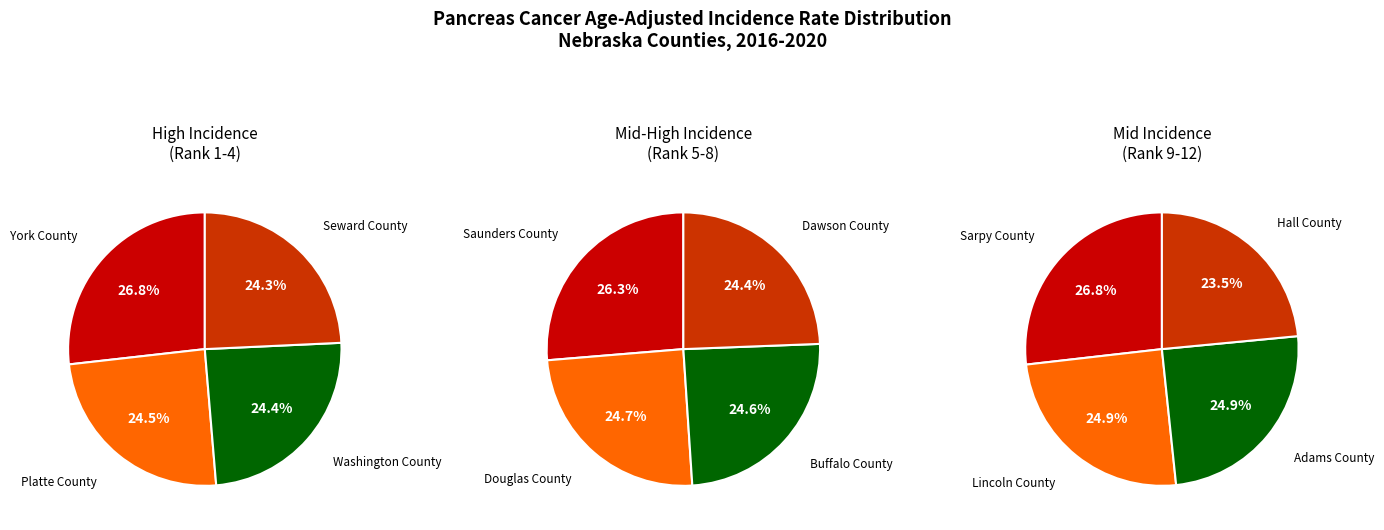

The Saunders County slice represents 15% of the pie. True or false?

False